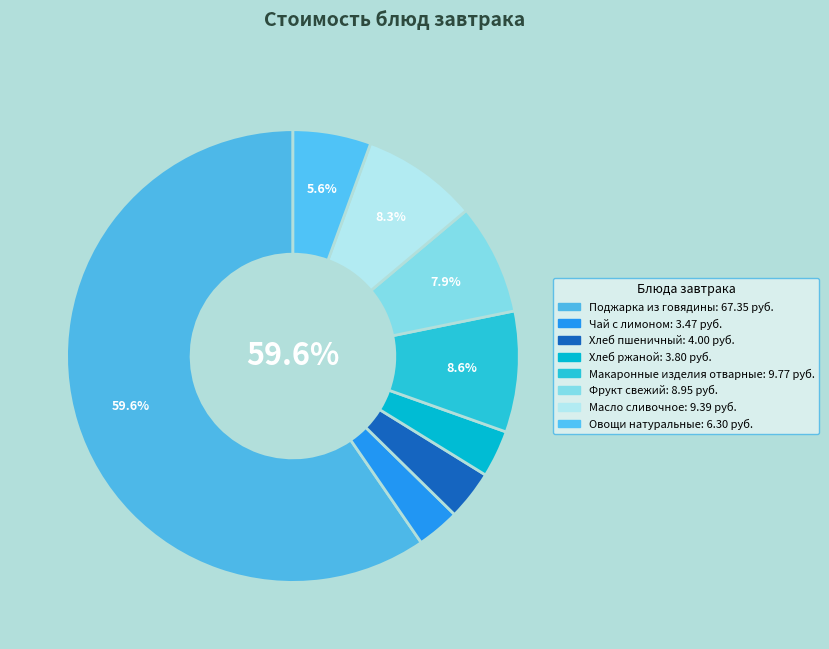

To the nearest percent, what is the combined percentage of Овощи натуральные and Хлеб ржаной?

9%